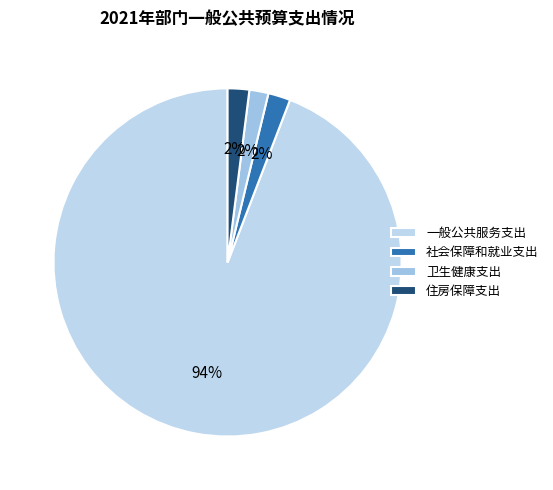

Rank the categories by value from highest to lowest.

一般公共服务支出, 社会保障和就业支出, 住房保障支出, 卫生健康支出